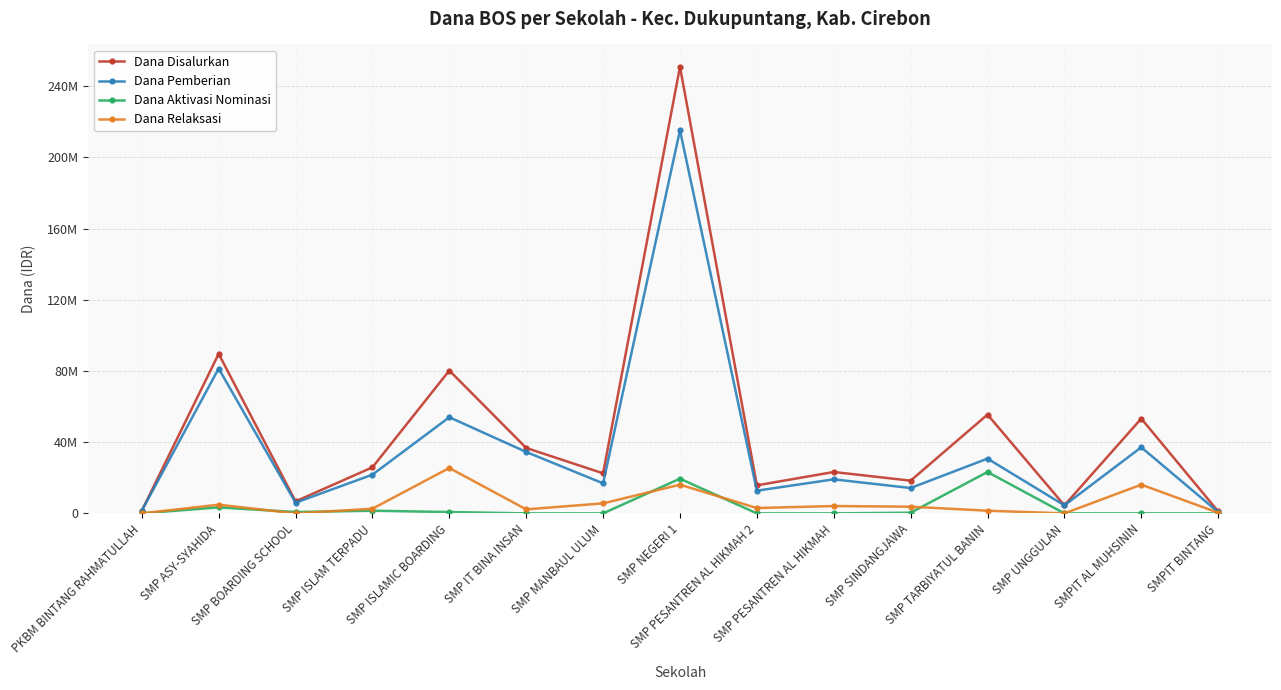

Is this an area chart (filled region under the line)?

No